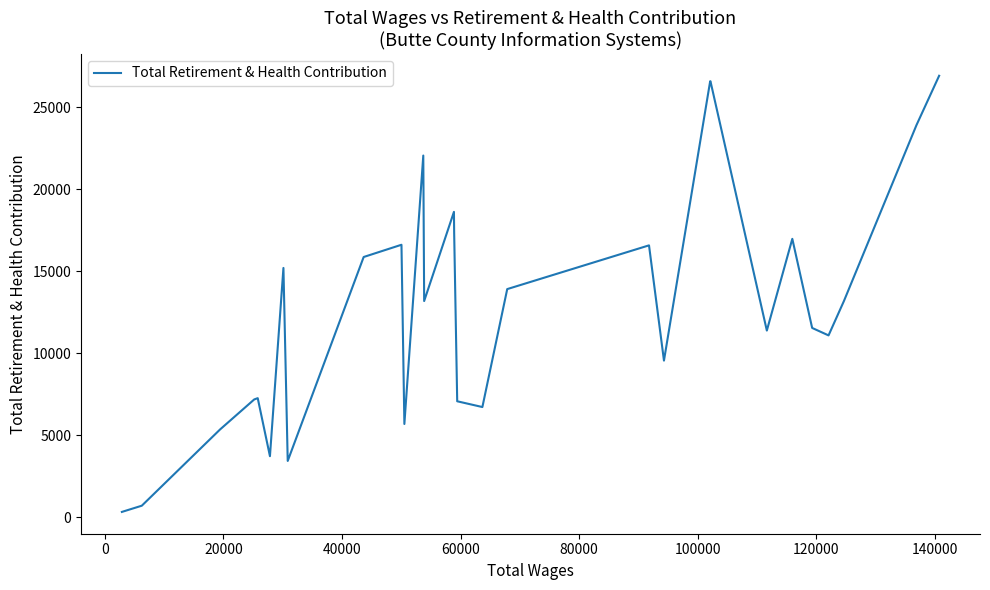

What is the maximum value shown in the chart?

26936